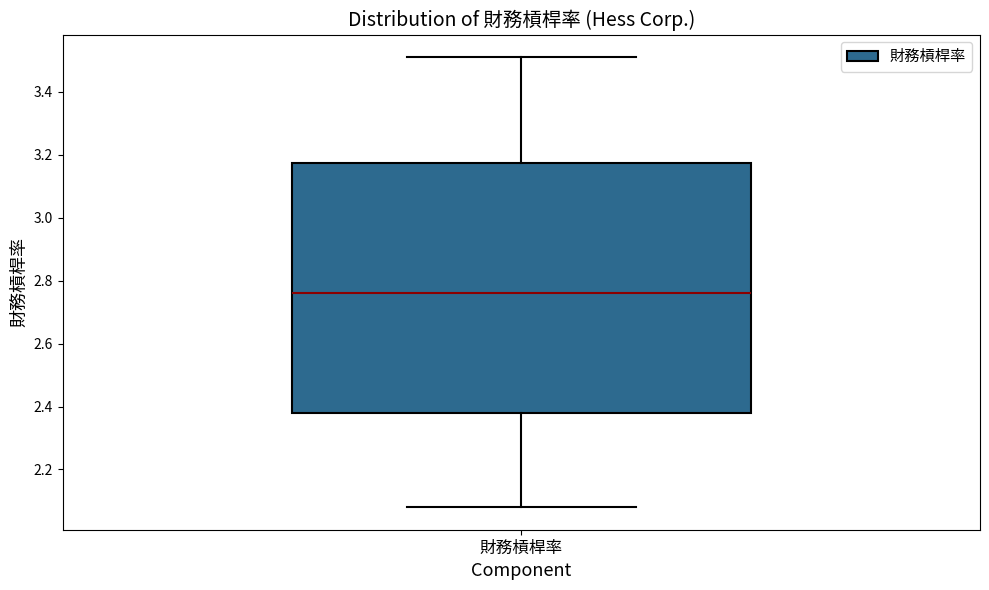

Transcribe this box plot: give where the median line is, the range the box spans, and where the two whiskers end, as read against the y-axis. The values are not printed on the chart, so give them approximately, as read against the axis.

median 2.76, box 2.38 to 3.18, whiskers 2.08 to 3.52